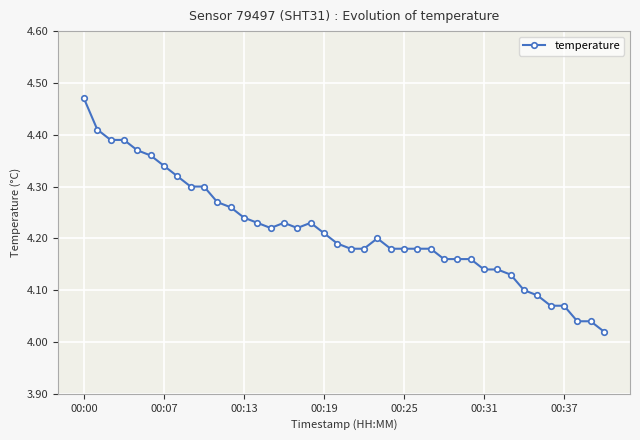

What is the difference between the second highest and second lowest values?

0.4